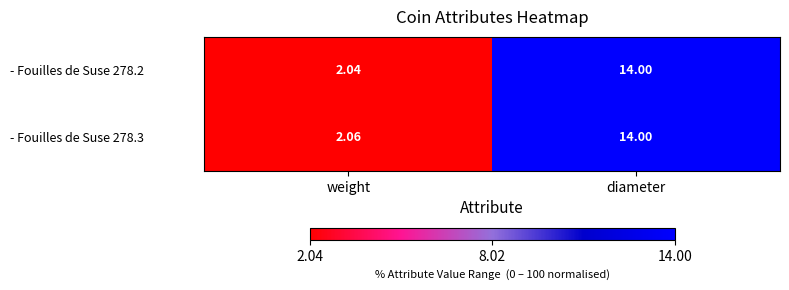

At which category does the chart reach its minimum across all series?

weight